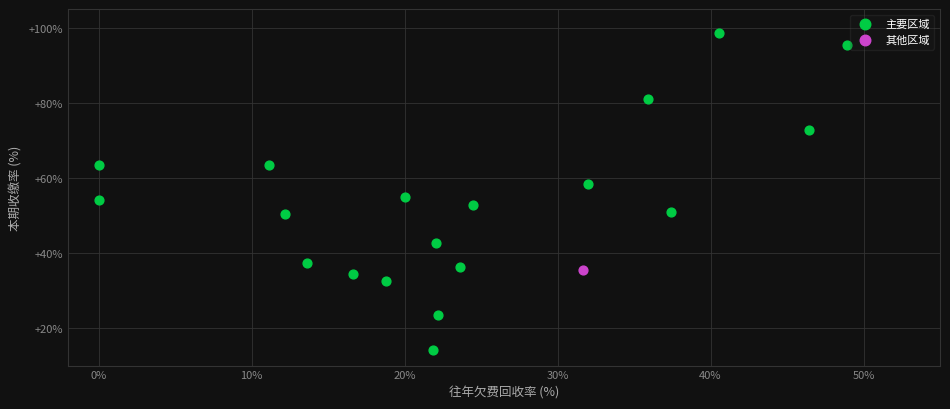

What are all the series names shown in the legend?

主要区域, 其他区域